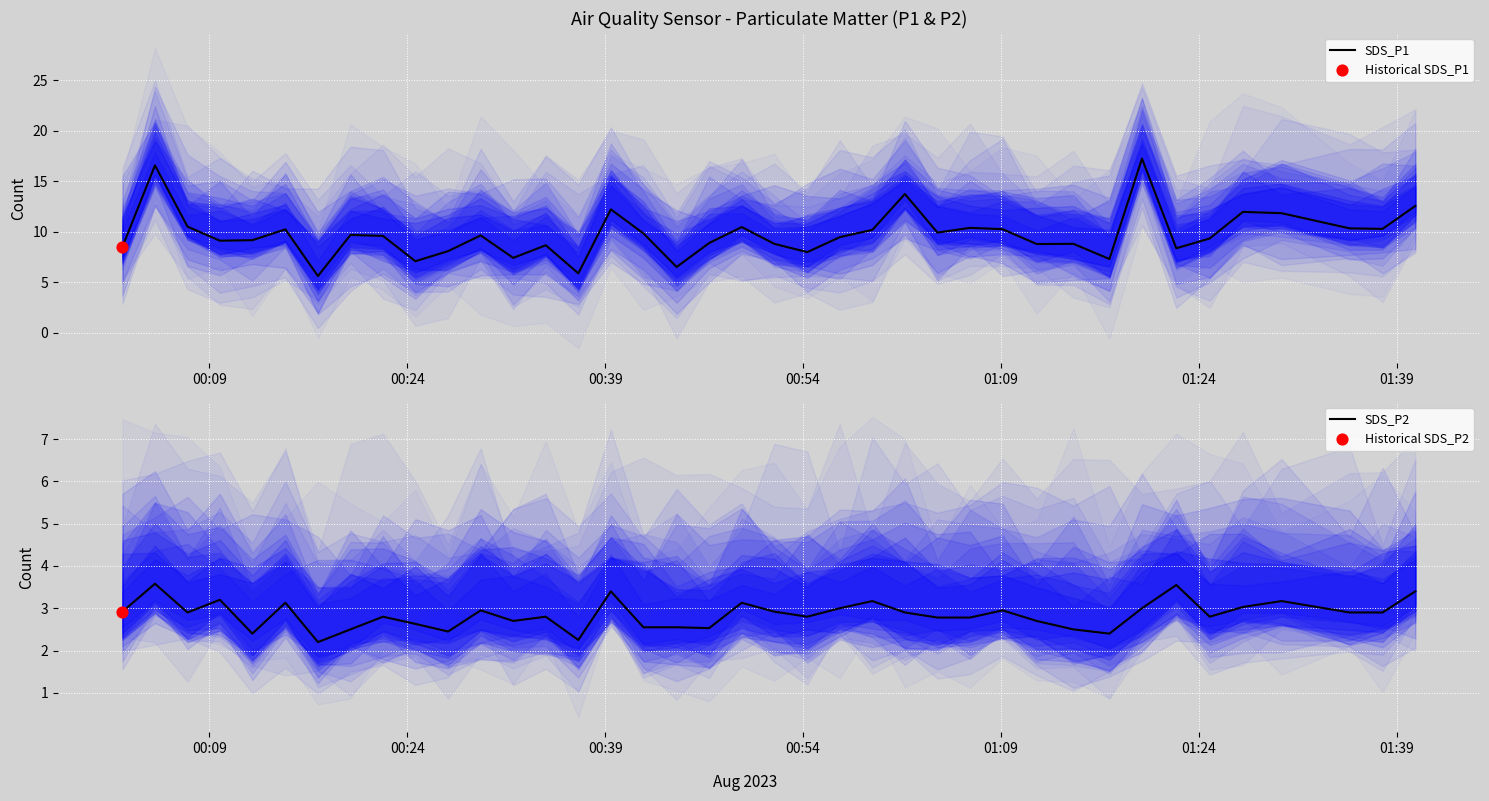

What are all the series names shown in the legend?

SDS_P1, SDS_P2